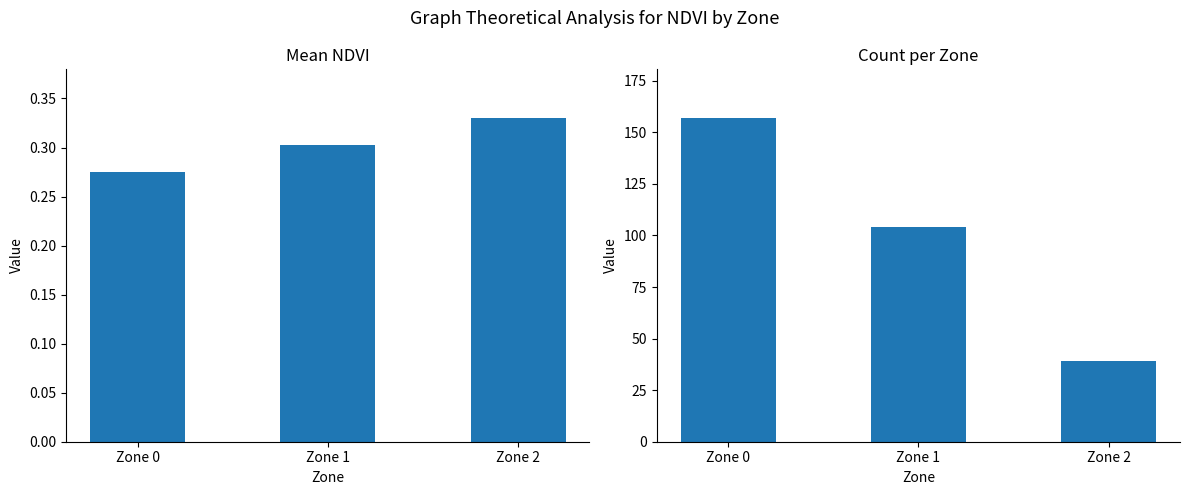

Rank the series by their average value, from lowest to highest.

Mean NDVI, Count